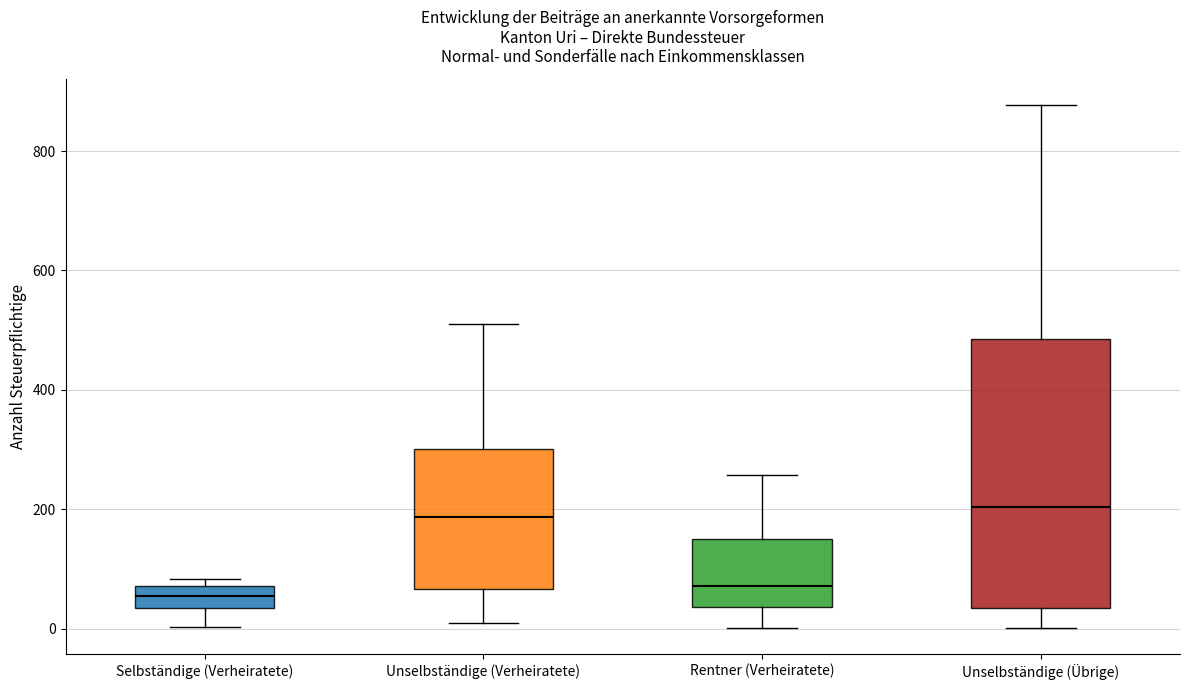

Where does the median line of the box for Unselbständige (Übrige) sit on the y-axis? The values are not printed on the chart, so give them approximately, as read against the axis.

200